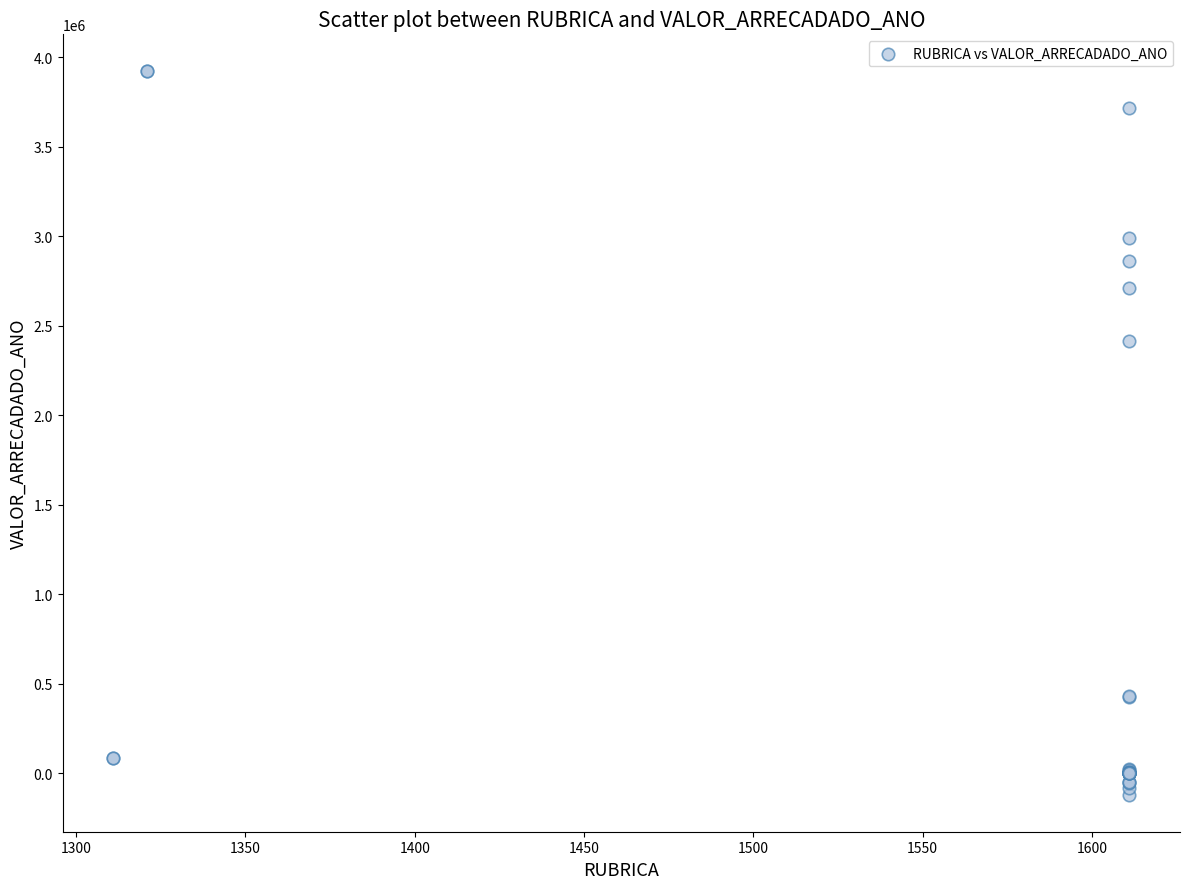

What Y value in the scatter plot is closest to 1900096?

2416906.4